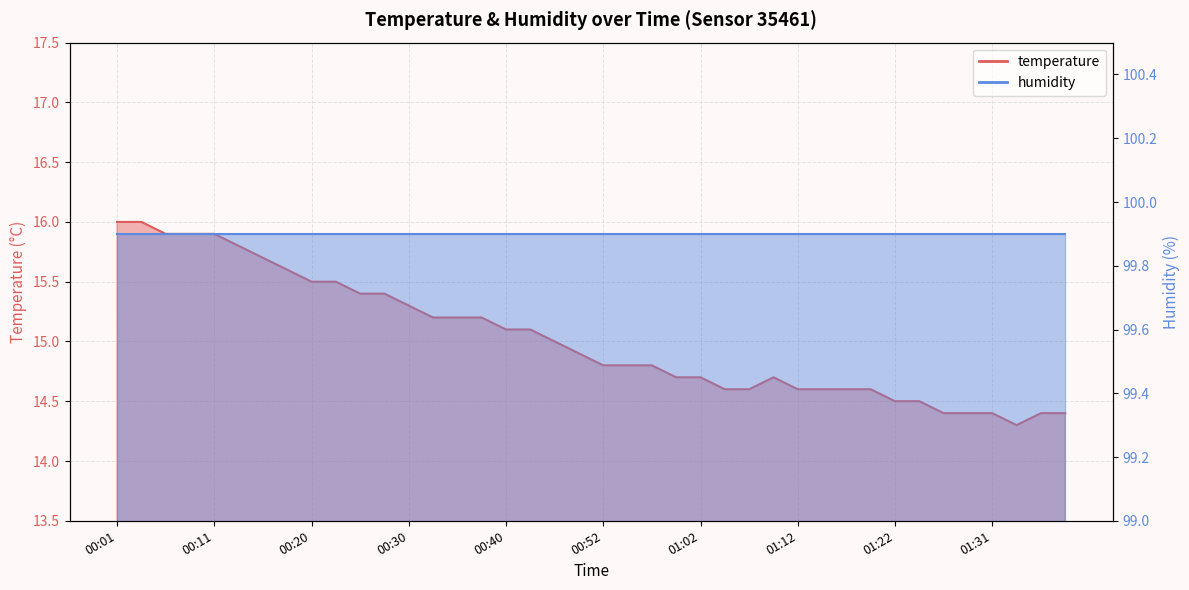

What is the label of the 17th point from the right?

01:00